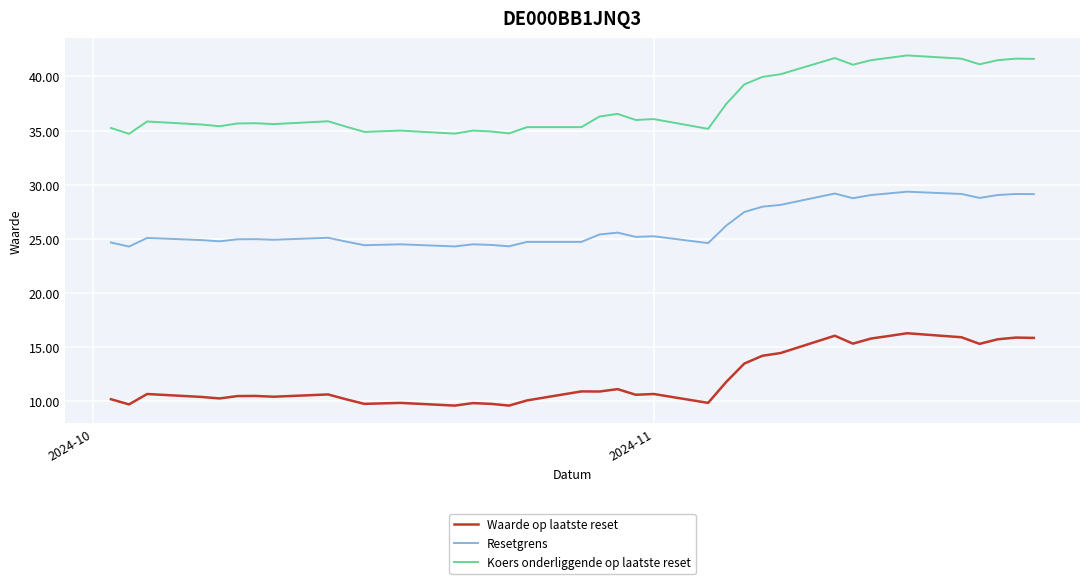

Rank the series by their average value, from lowest to highest.

Waarde op laatste reset, Resetgrens, Koers onderliggende op laatste reset